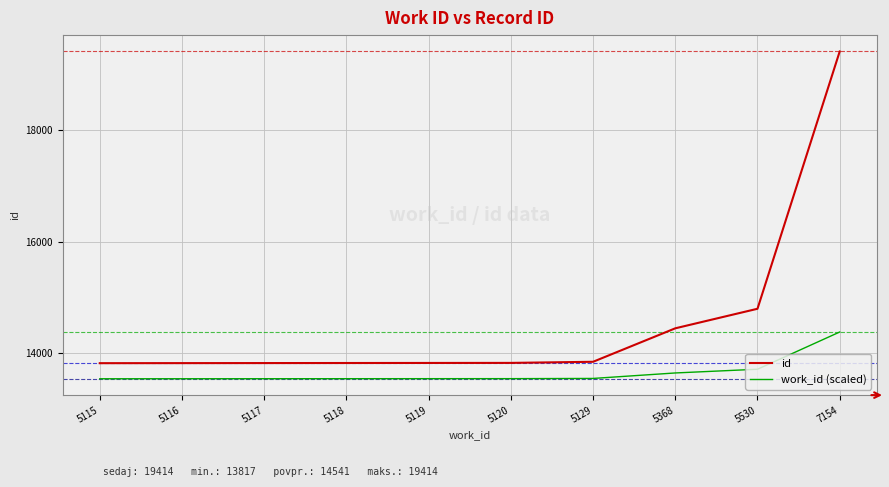

What is the difference between the id values at 5120 and 5368?

621.0